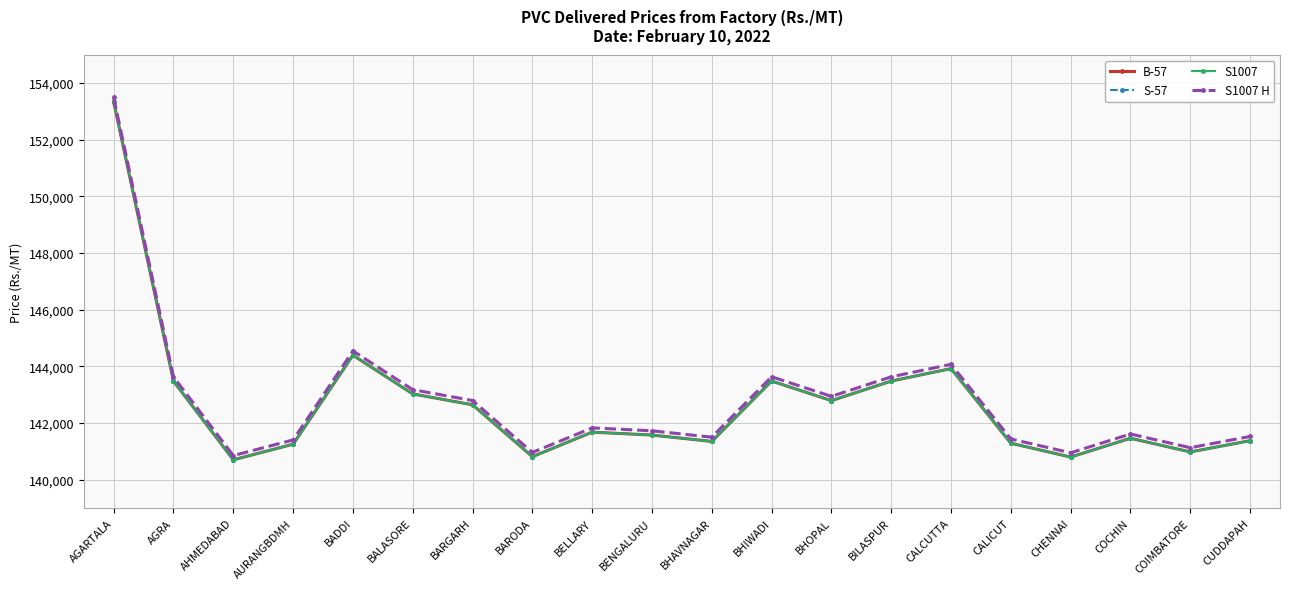

Which category has the highest value across all series?

AGARTALA